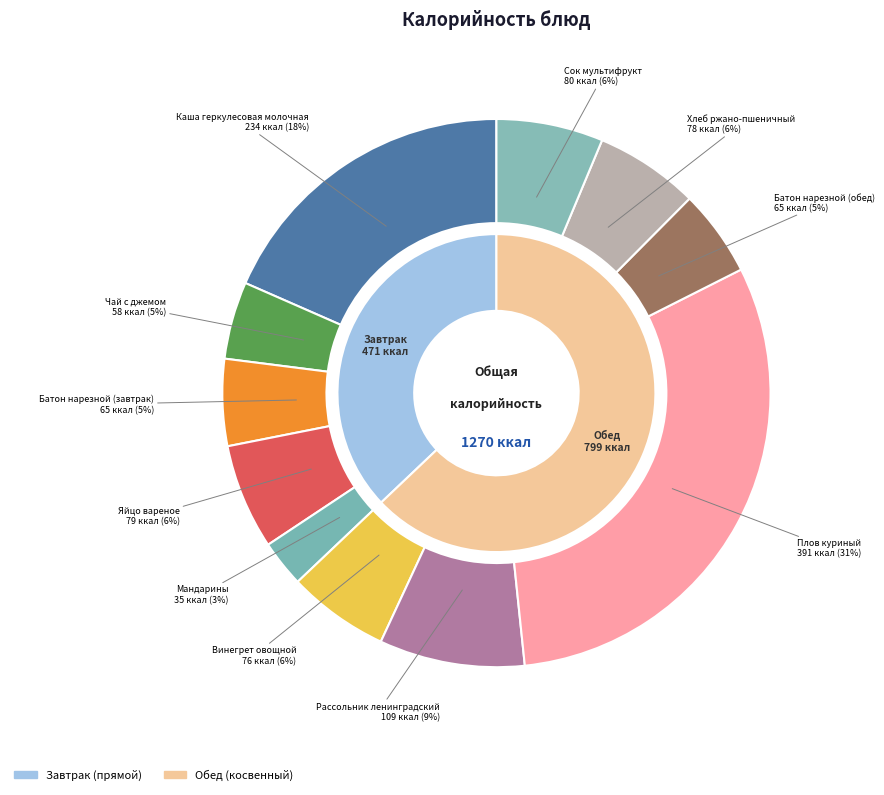

How many segments does this pie chart have?

11